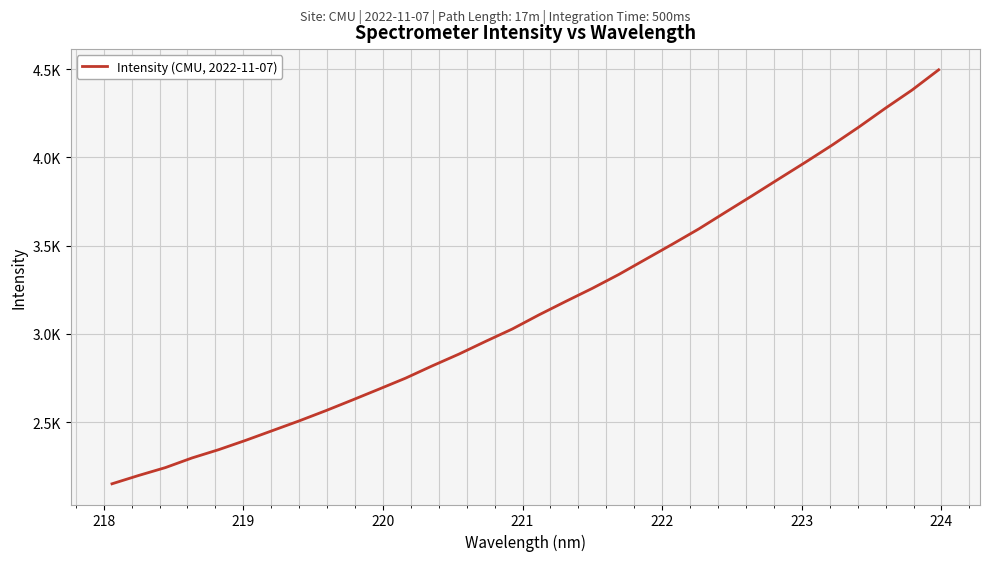

What is the difference between the maximum and minimum values?

2346.1